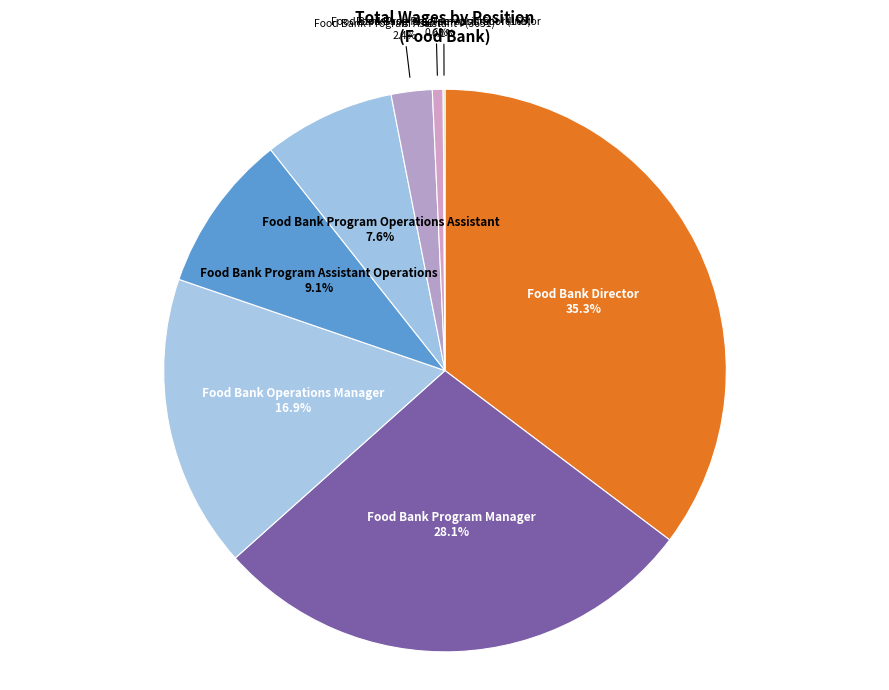

To the nearest percent, what is the average slice percentage?

12%